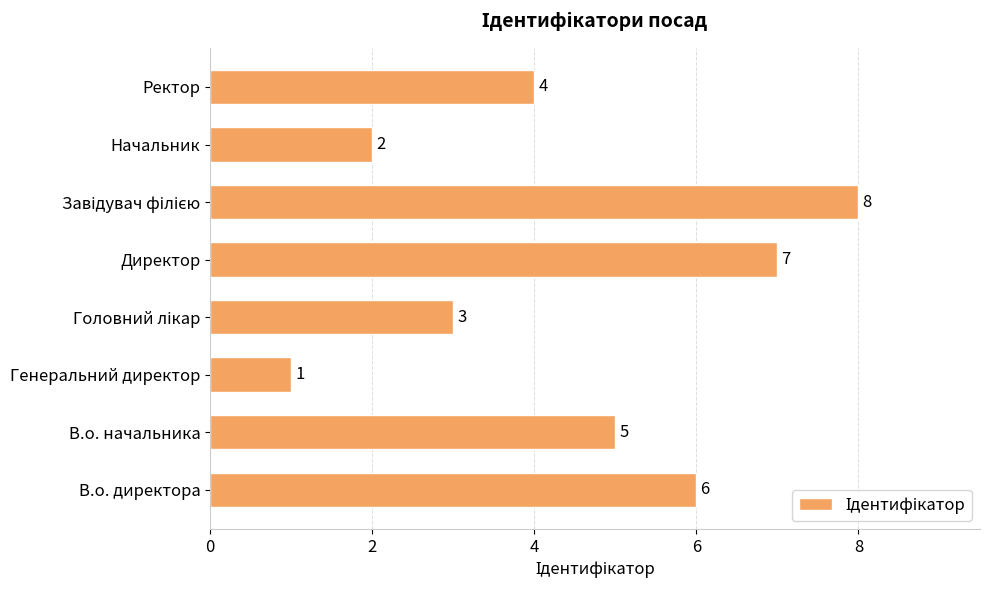

Which has a higher value, В.о. начальника or Генеральний директор?

В.о. начальника